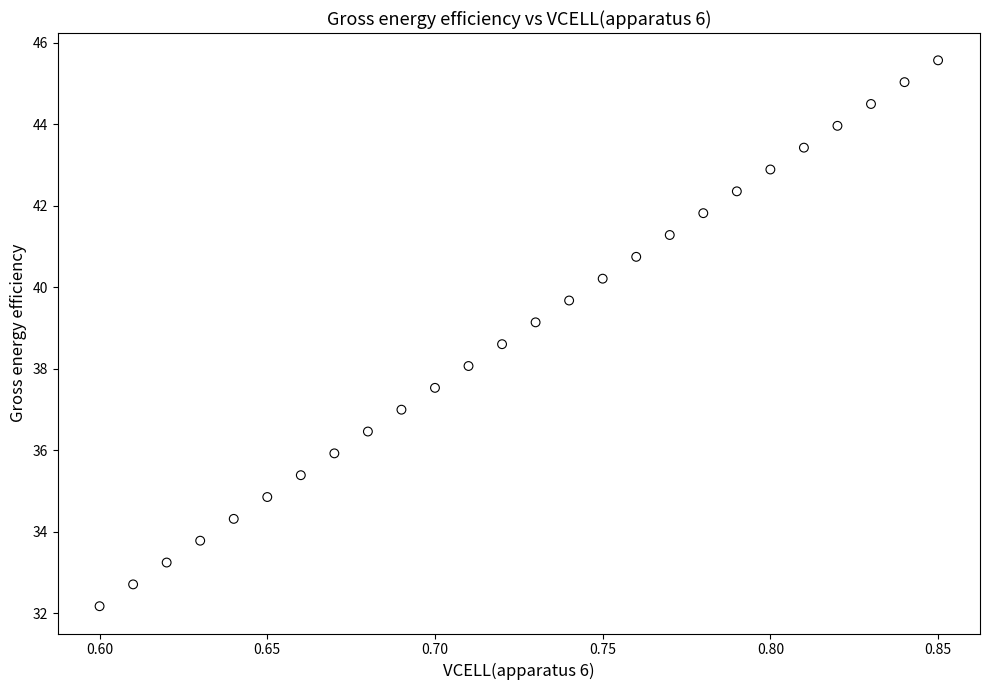

What is the range of Y values (max minus min)?

13.4